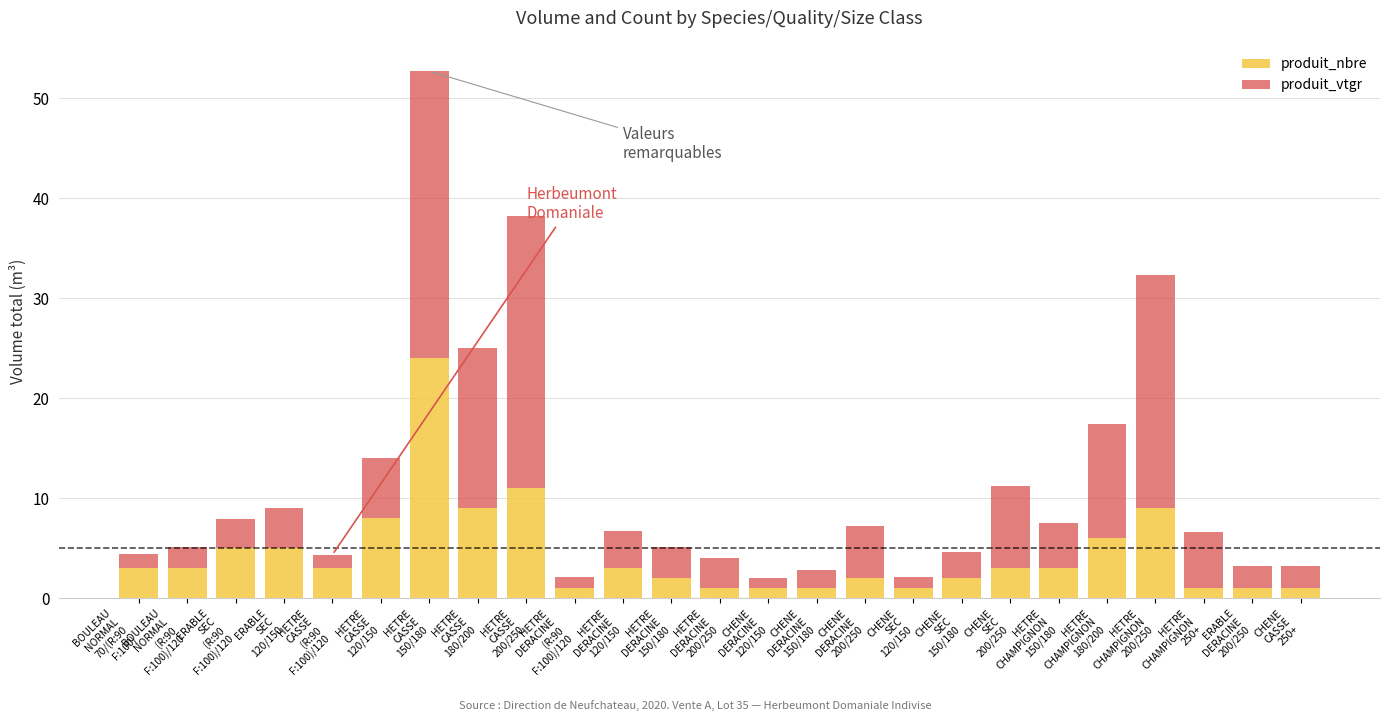

What is the sum of all produit_nbre values?

109.0